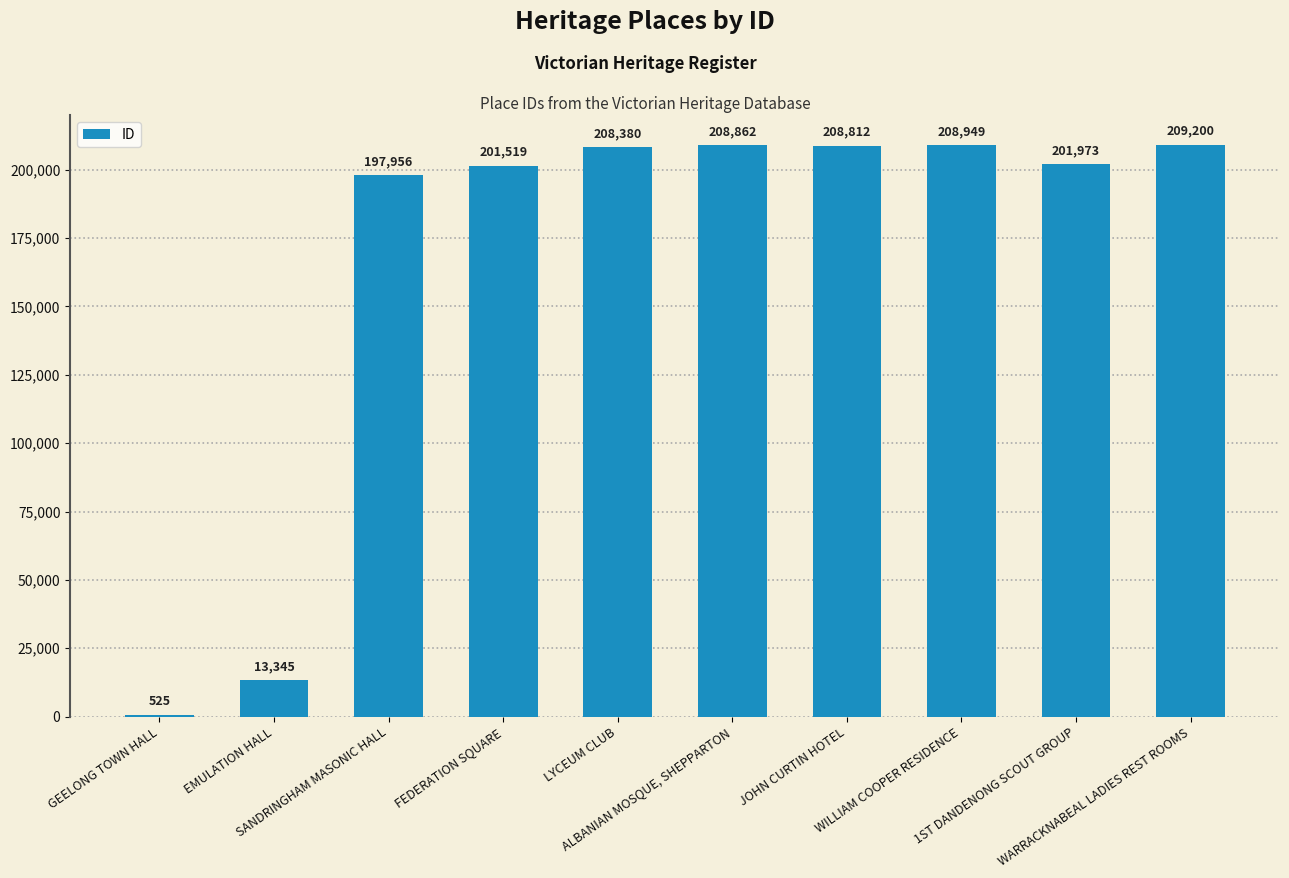

True or false: the data shows 208862 at ALBANIAN MOSQUE, SHEPPARTON.

True